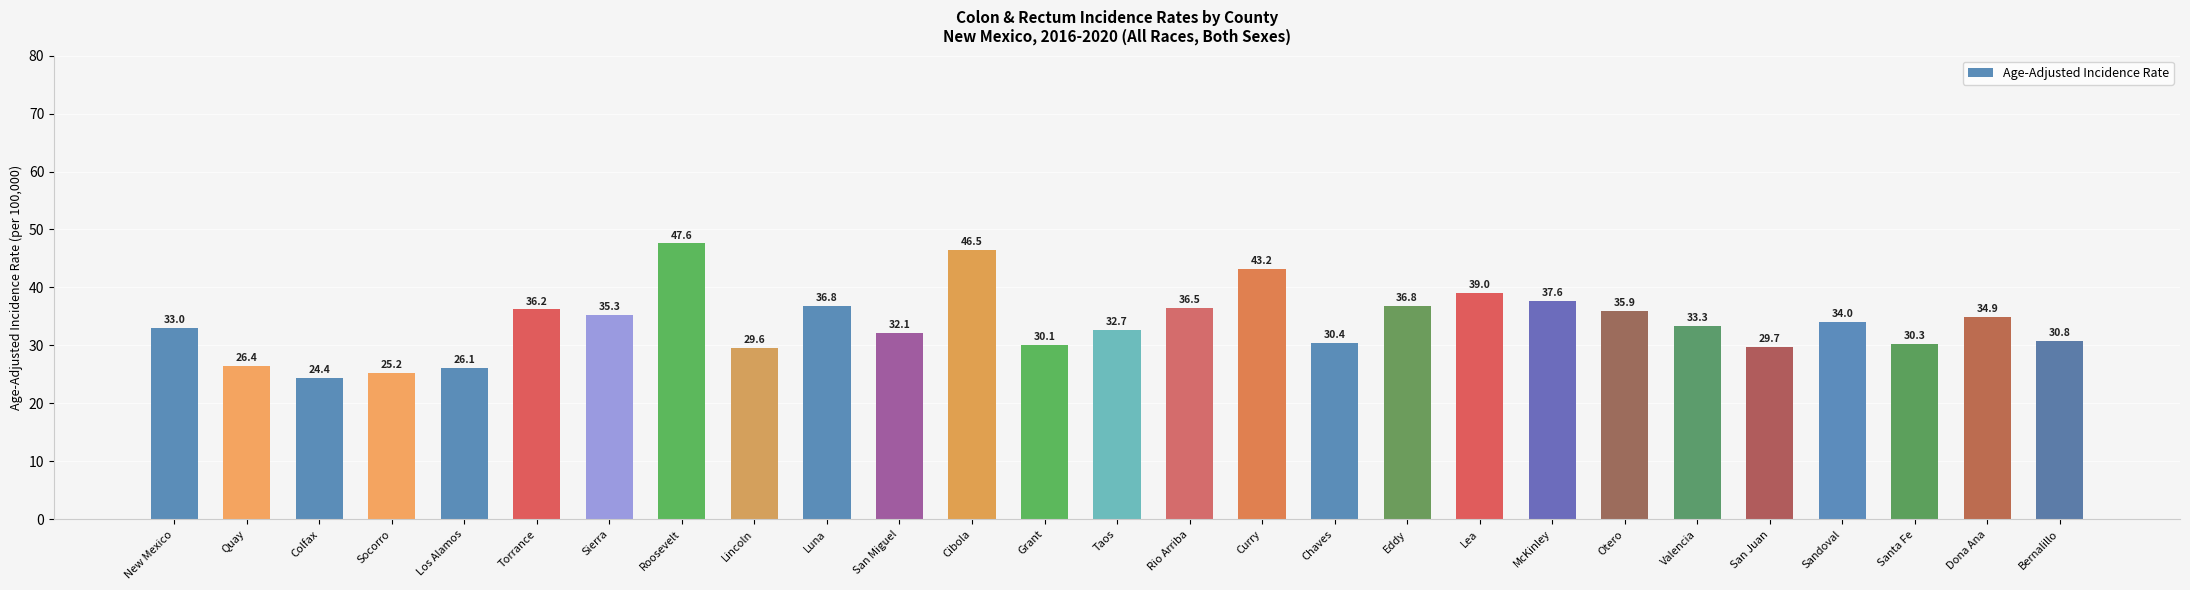

What is the change in value from Torrance to Otero?

-0.3